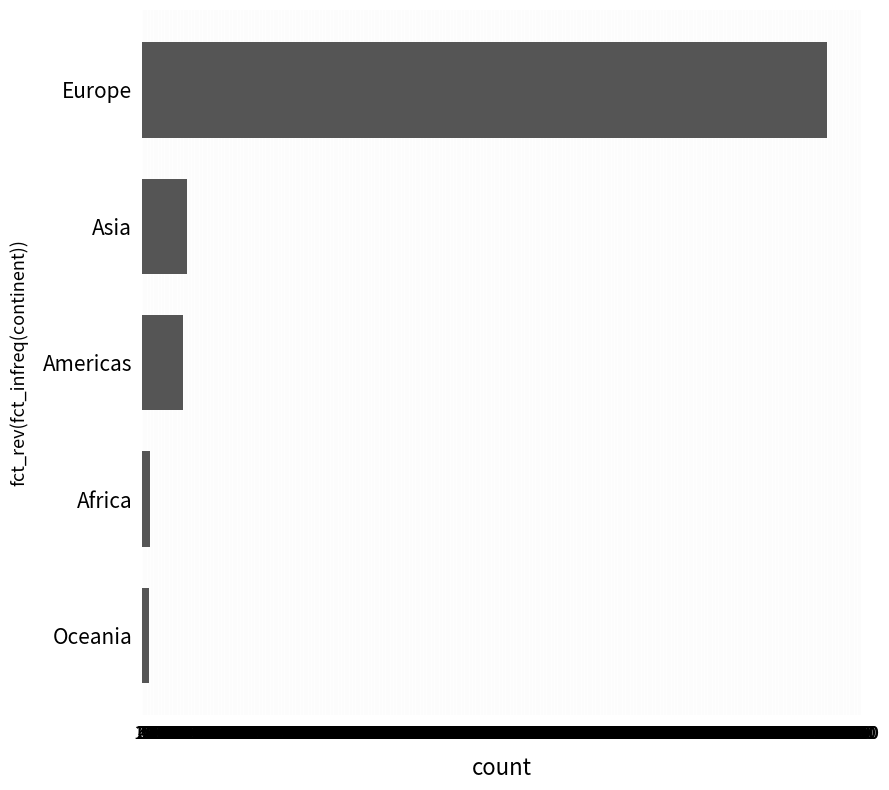

What is the average value?

997